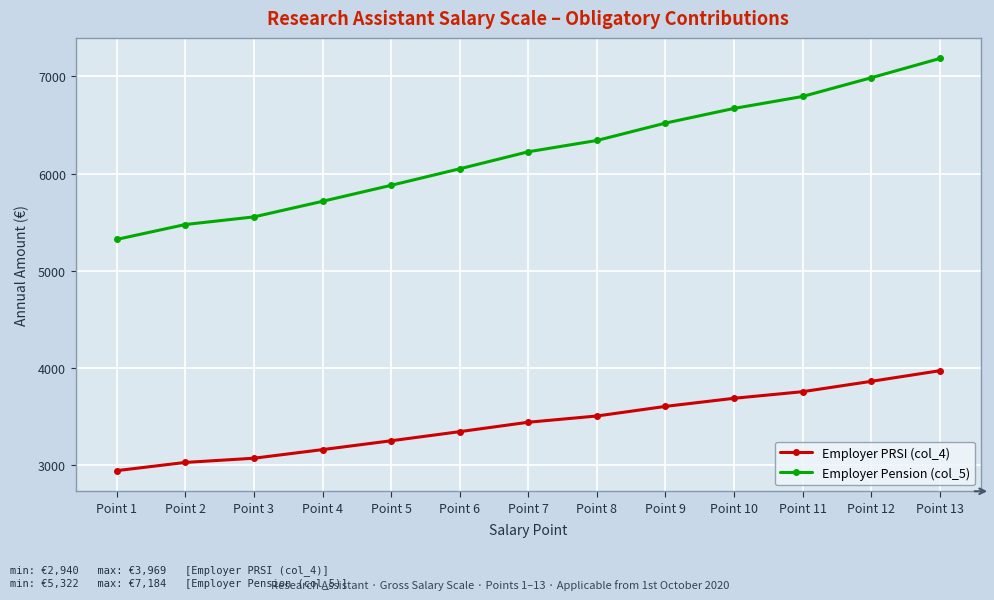

What is the approximate value of Employer PRSI (col_4) at Point 7?

3438.7